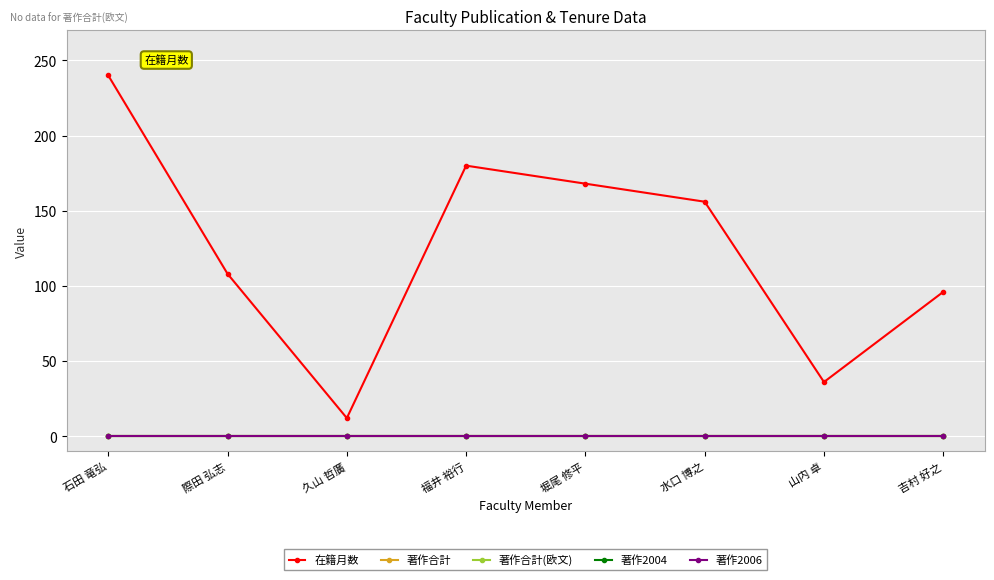

At how many categories does at least one series exceed 229?

1